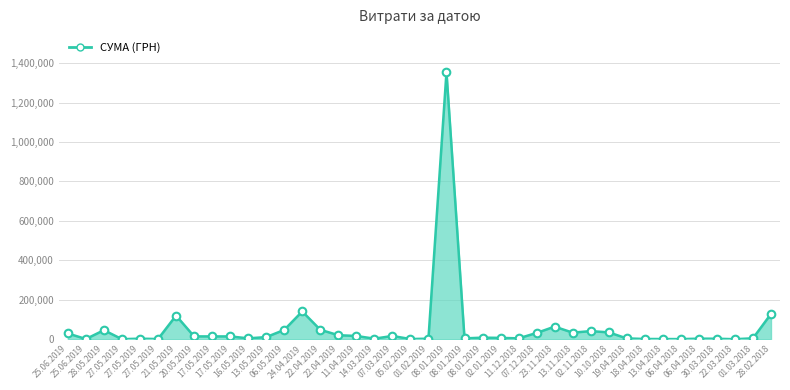

What is the ratio of the value at 08.01.2019 to the value at 11.04.2019?

81.5